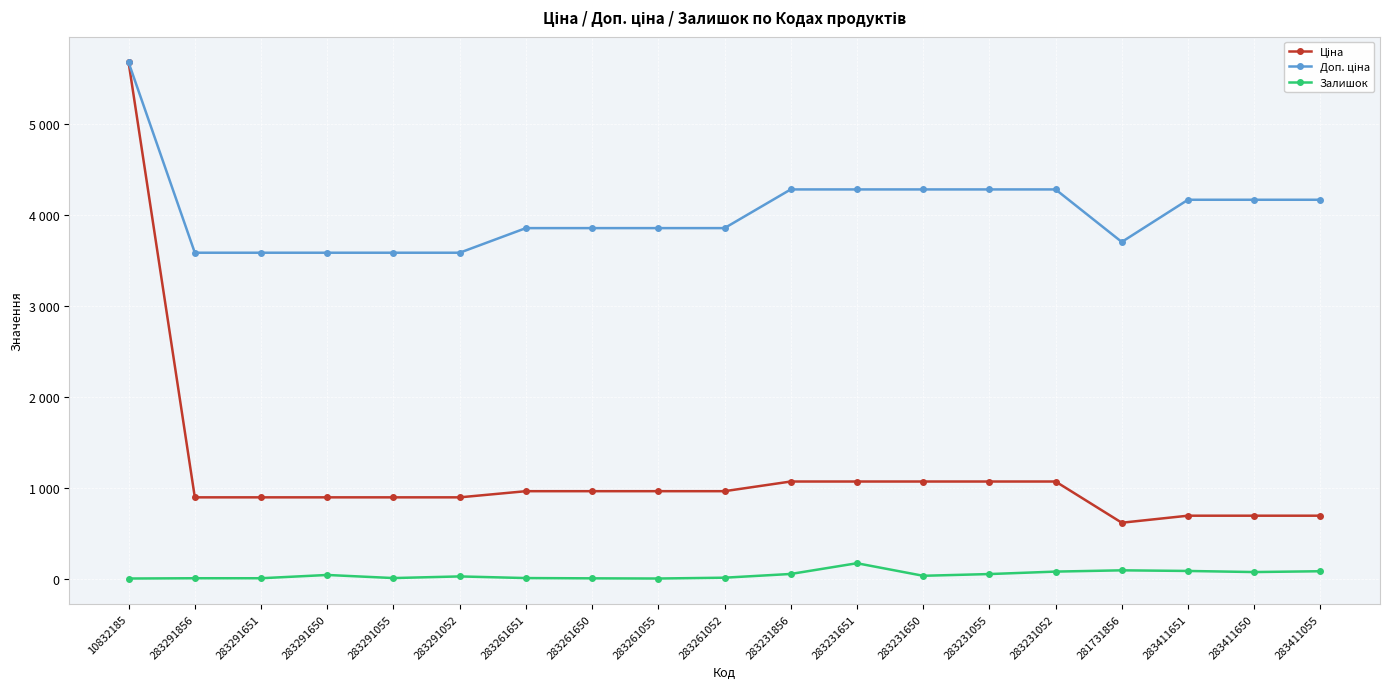

Is this an area chart (filled region under the line)?

No